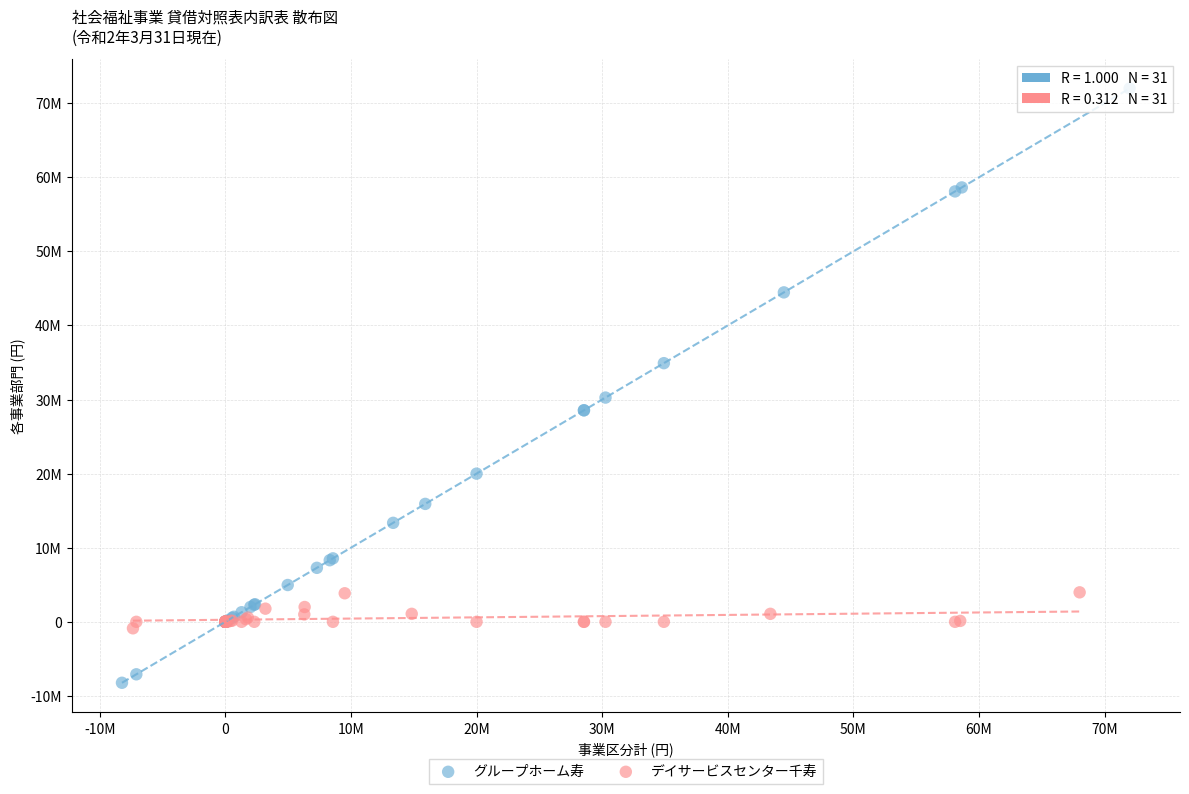

What are all the series names shown in the legend?

グループホーム寿, デイサービスセンター千寿